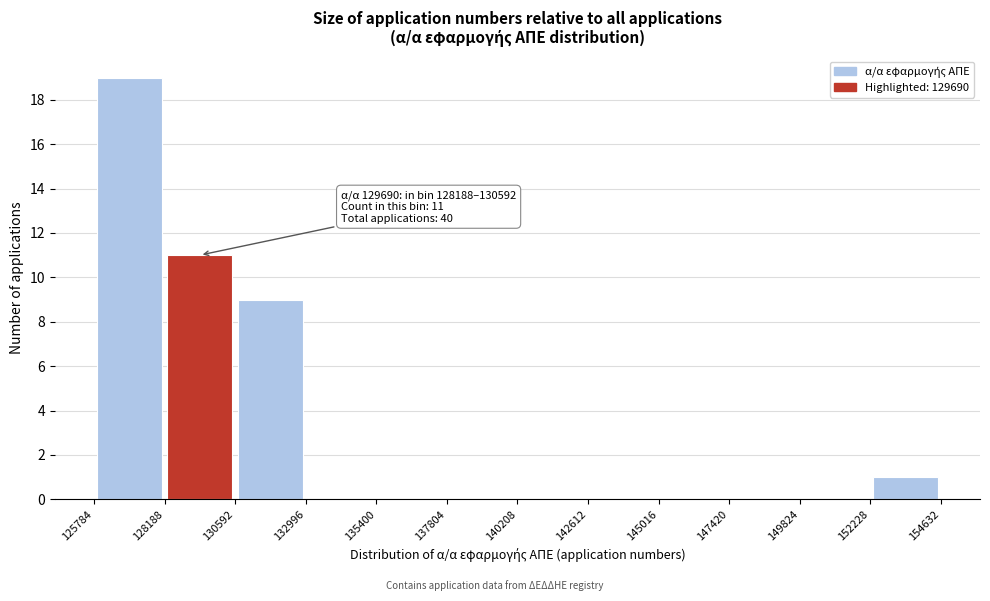

Which range on the x-axis has the tallest bar?

125784 to 128188